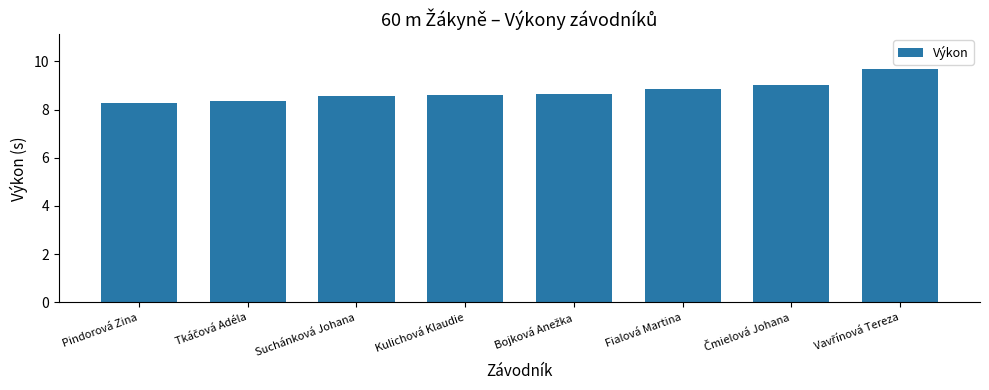

What is the difference between the maximum and minimum values?

1.4